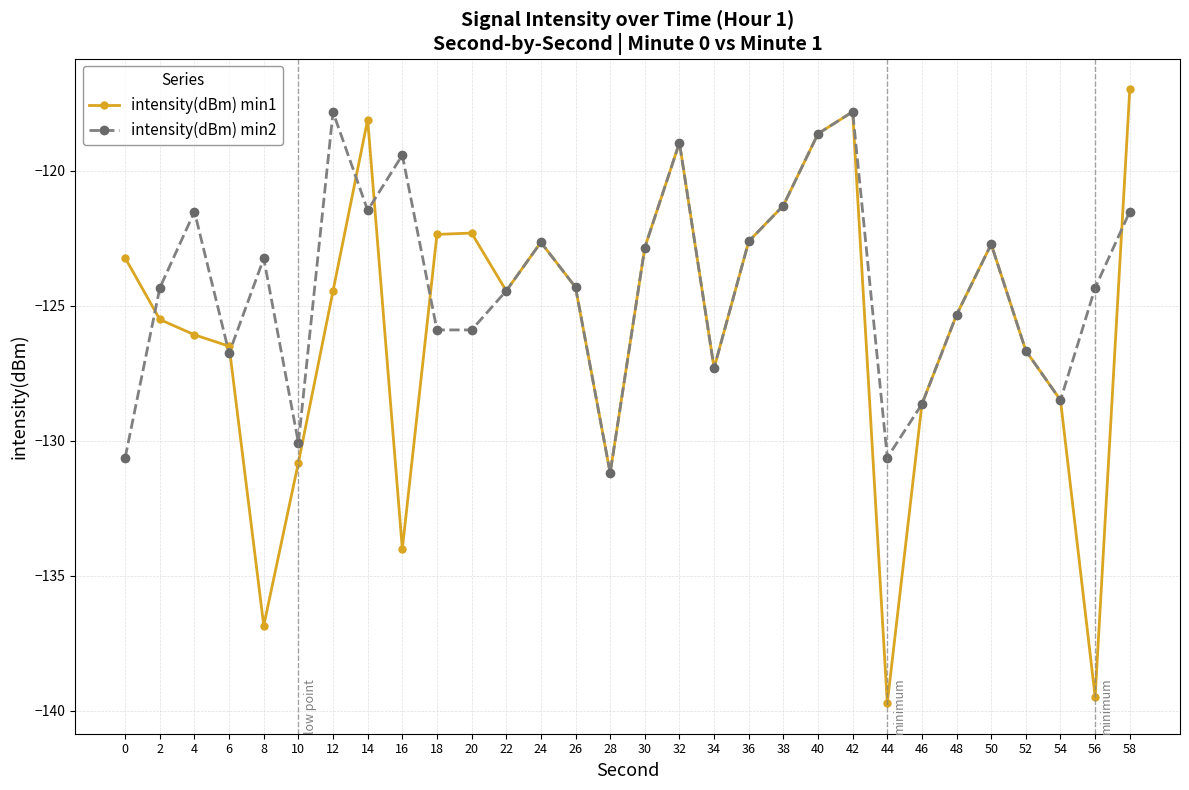

What is the difference between the intensity(dBm) min2 values at 36 and 54?

5.9